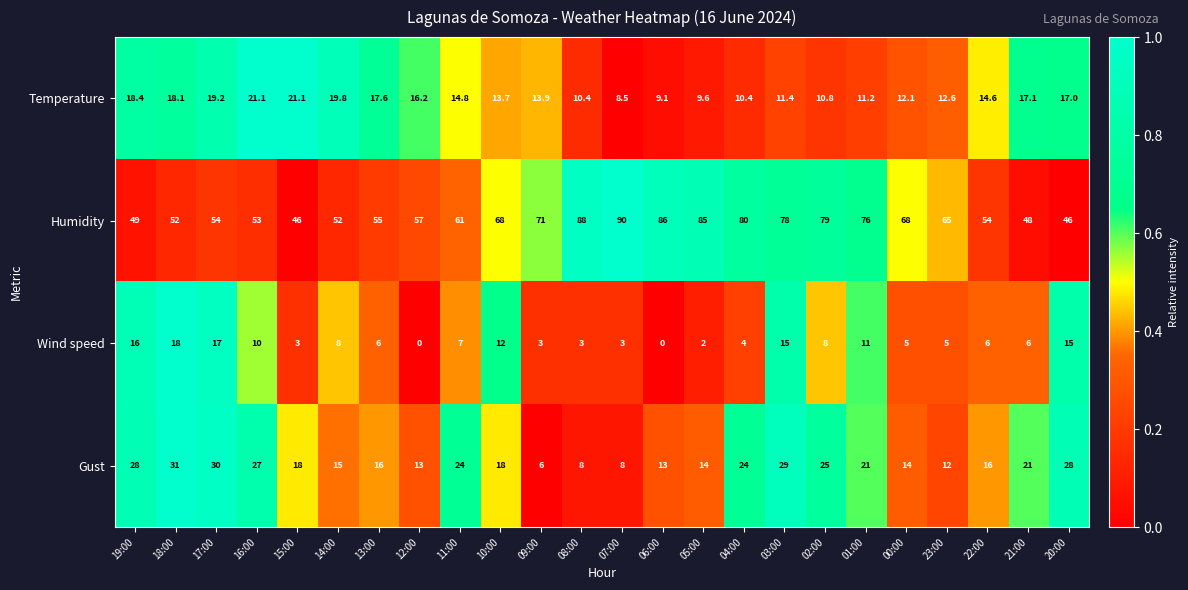

The value of Temperature at 04:00 is 10.4. True or false?

True